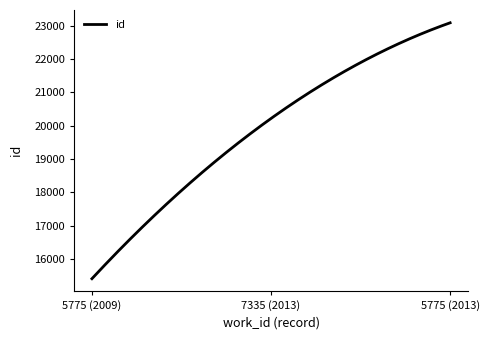

What is the difference between the maximum and minimum values?

7685.0